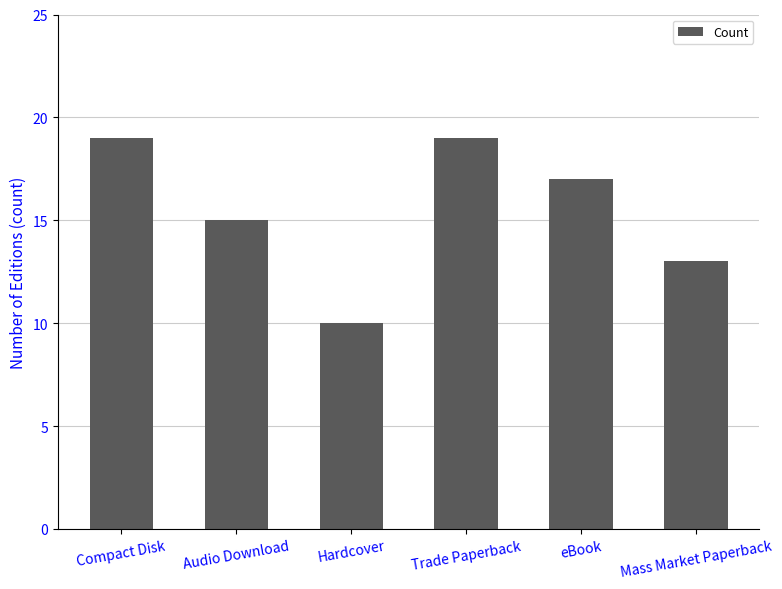

The chart shows a value of 28 at eBook. True or false?

False